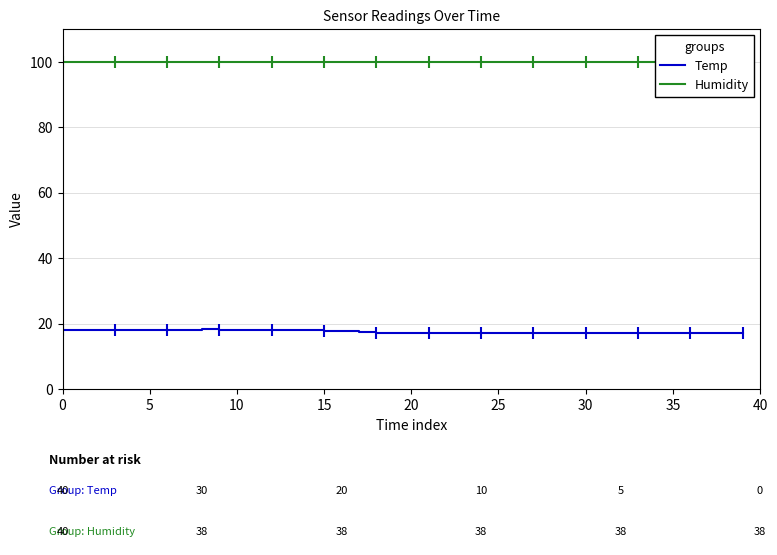

Is this an area chart (filled region under the line)?

No